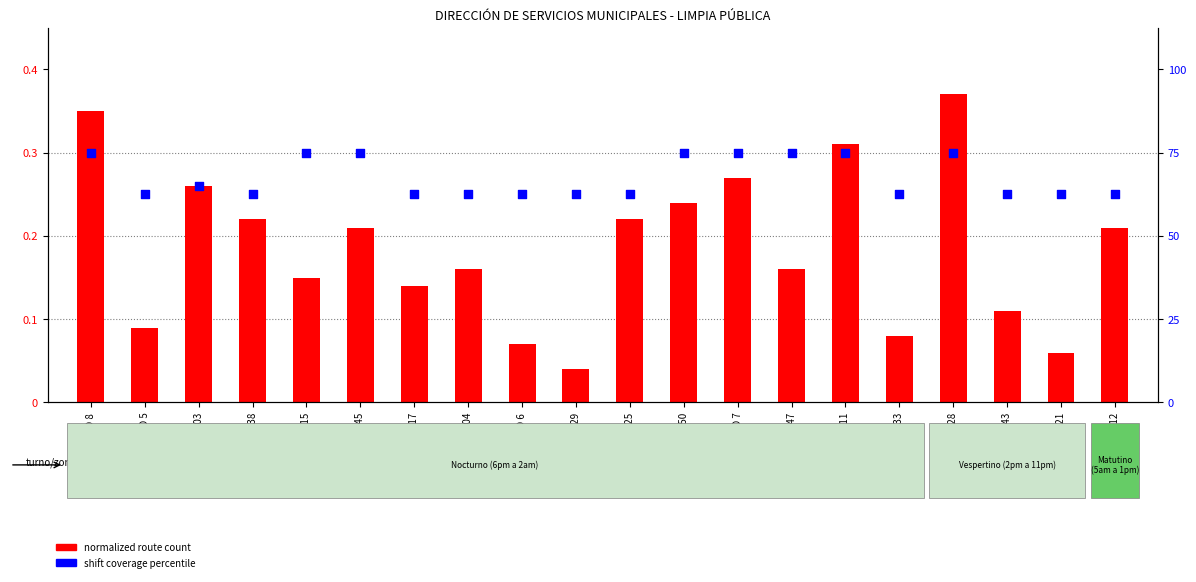

What is the total value across all series at ECO 25?

0.5